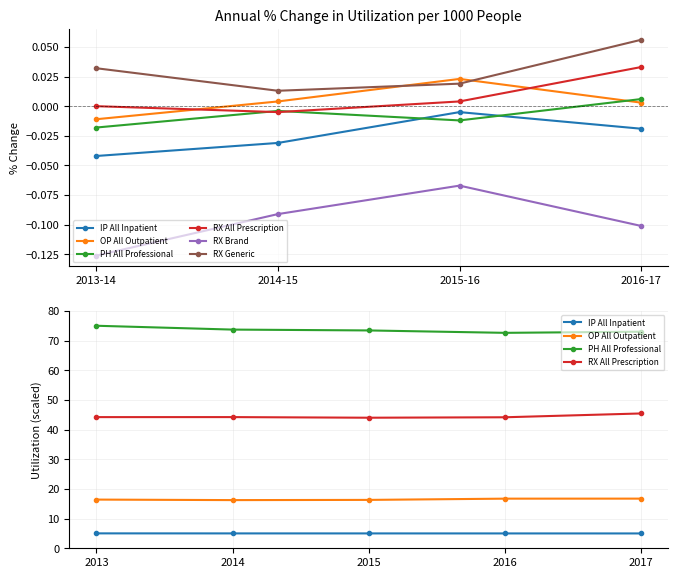

What is the sum of the RX Generic values at 2016-17 and 2015-16?

0.1